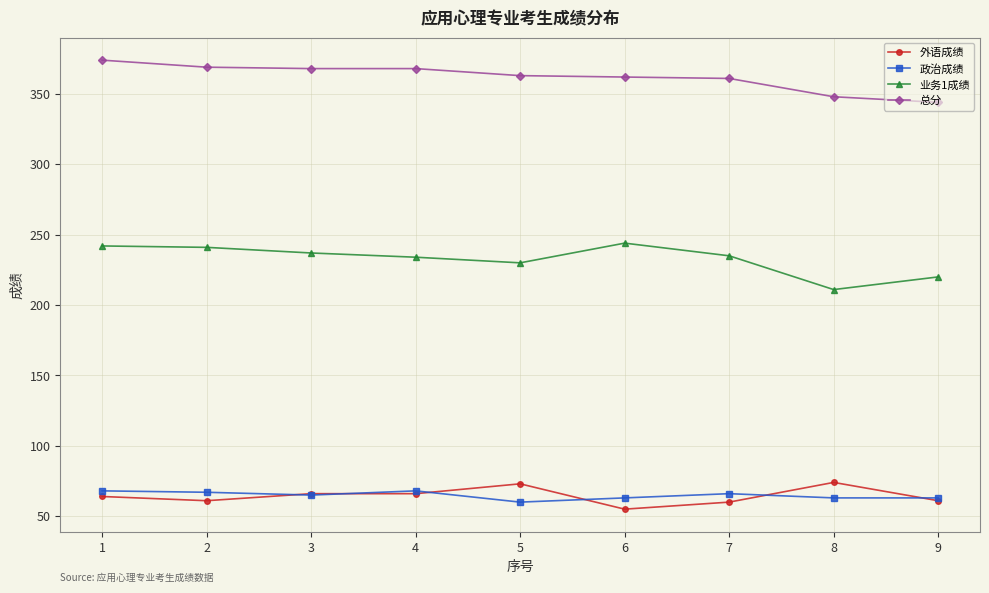

What is the difference between the highest and lowest values at 3?

303